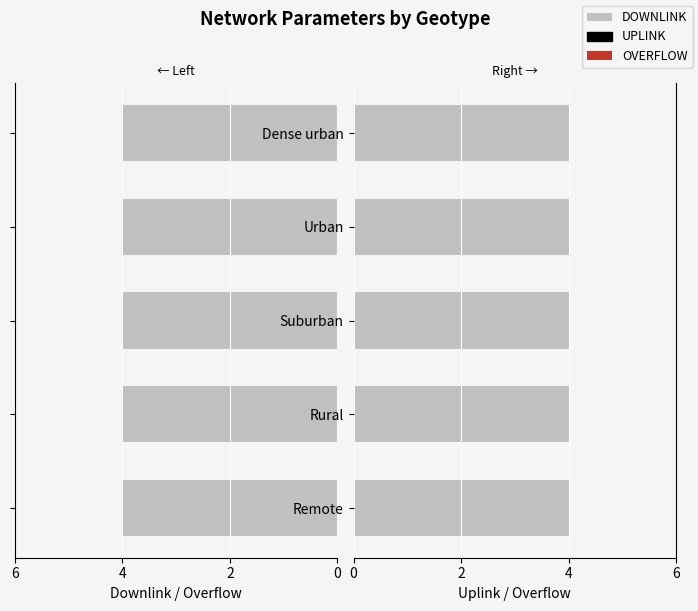

At which category does the chart reach its minimum across all series?

Remote